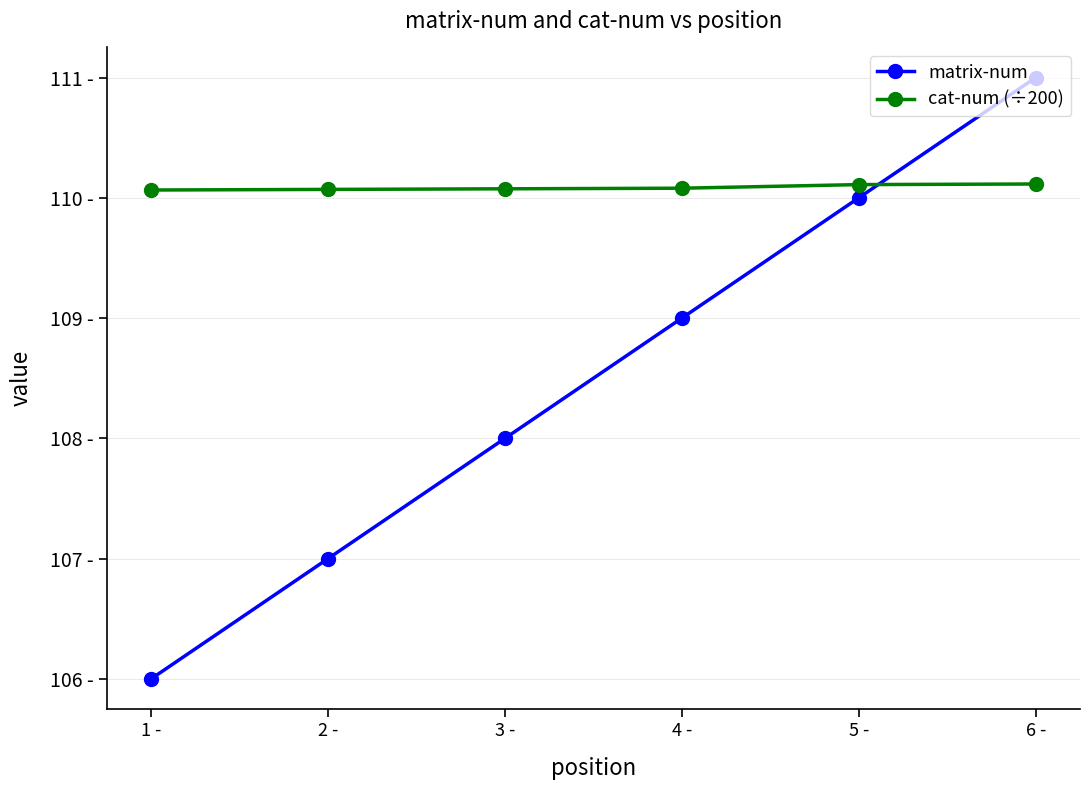

Is this an area chart (filled region under the line)?

No